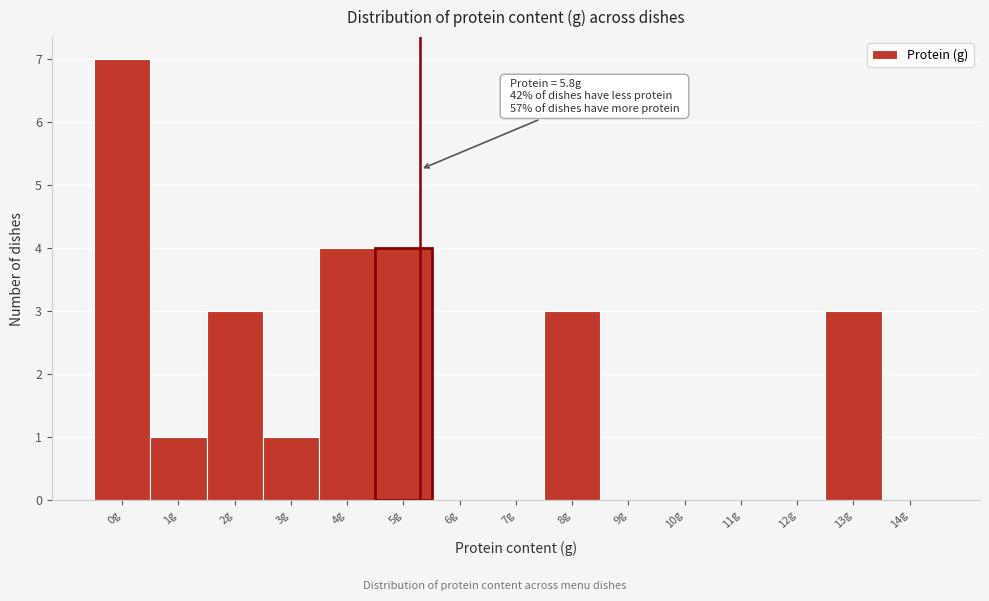

Reading left to right, what are all the values shown in this chart?

0g=7	1g=1	2g=3	3g=1	4g=4	5g=4	6g=0	7g=0	8g=3	9g=0	10g=0	11g=0	12g=0	13g=3	14g=0